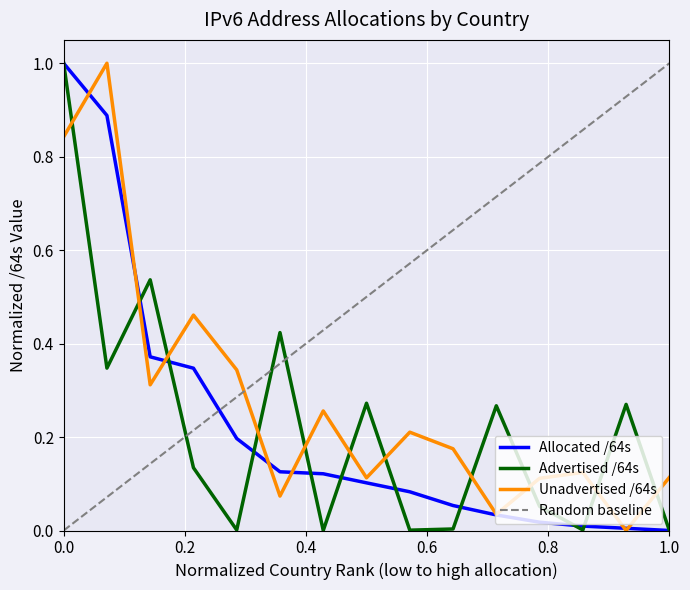

The value of Advertised /64s at BR is 0.1. True or false?

False